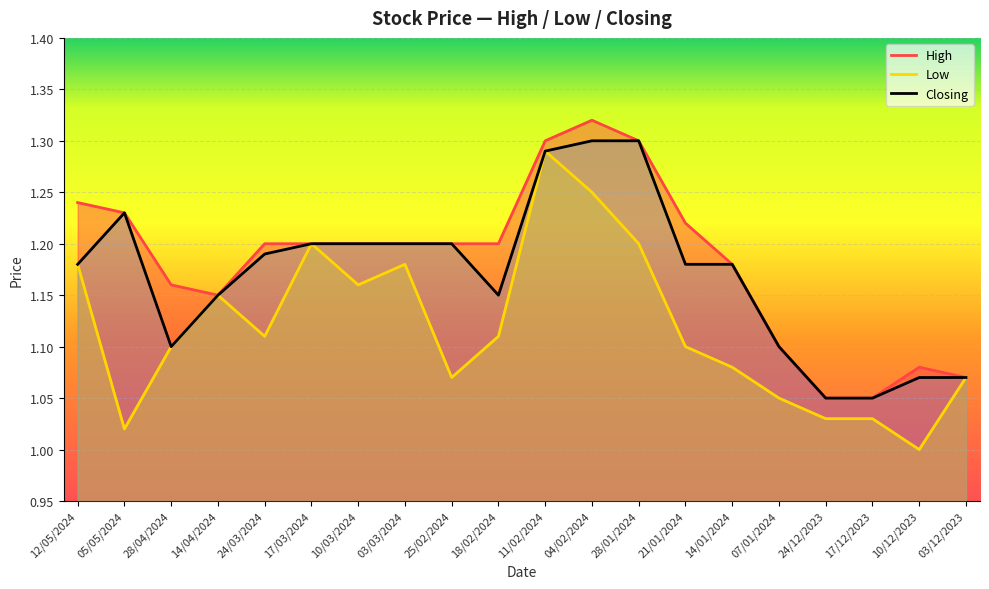

True or false: High and Closing intersect in this chart.

False